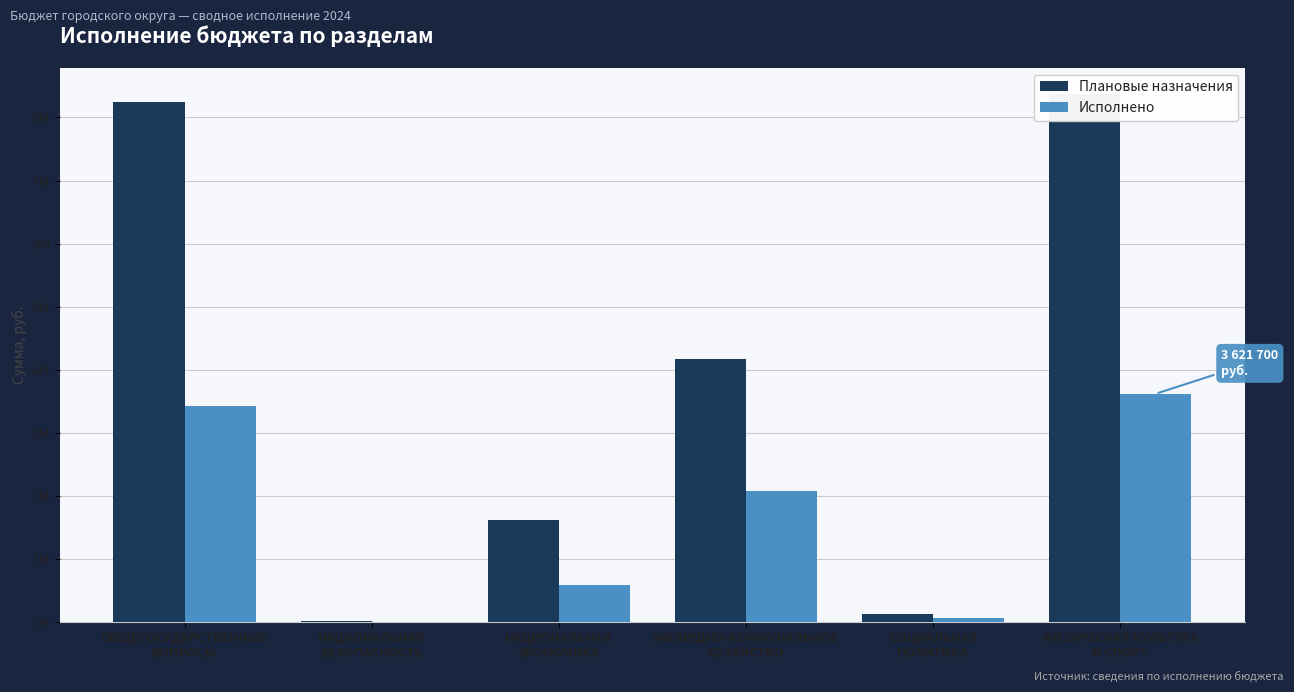

Rank the series by their average value, from lowest to highest.

Исполнено, Плановые назначения